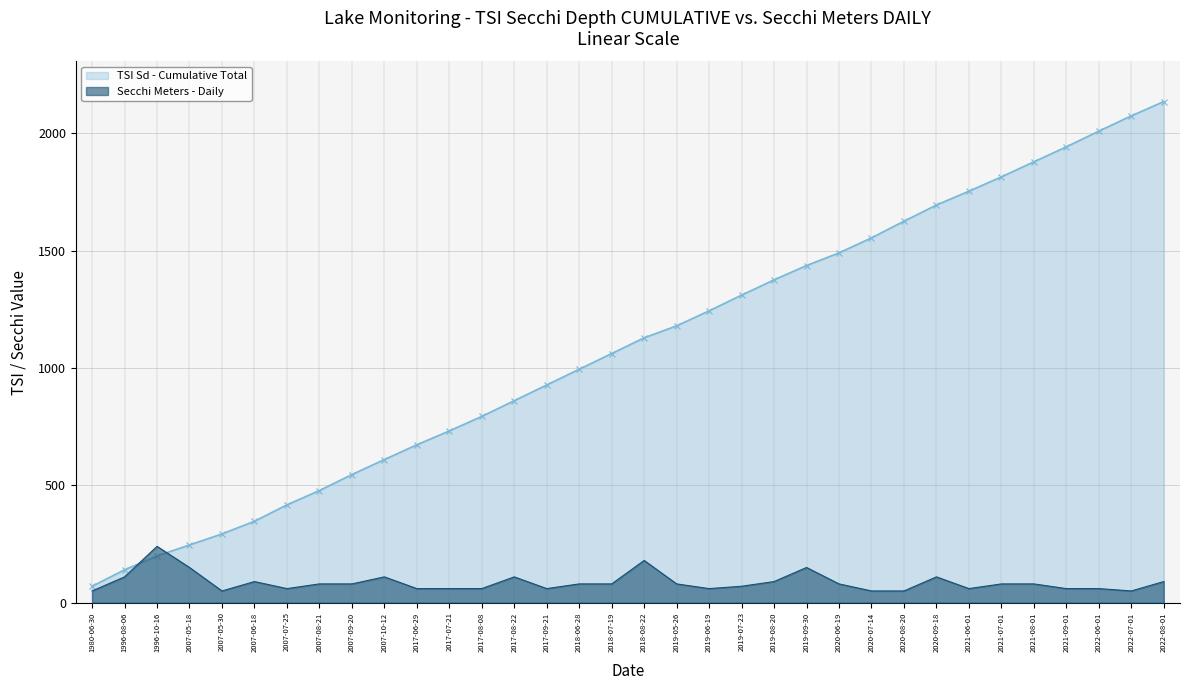

Where do Secchi Meters - Daily and TSI Sd - Cumulative Total first cross each other?

1996-08-06 and 1996-10-16